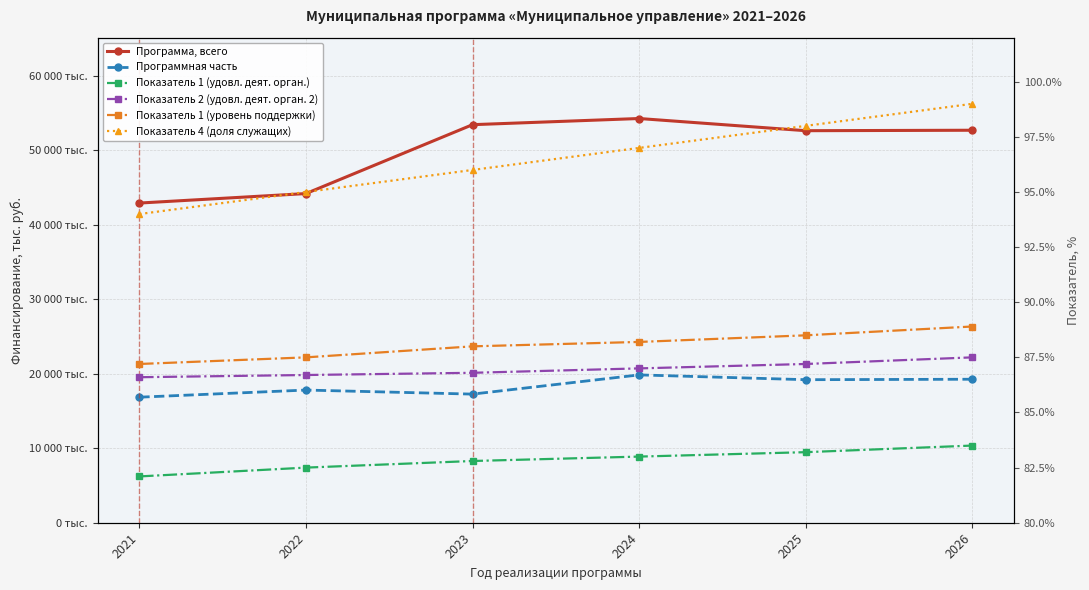

True or false: Показатель 1 (уровень поддержки) and Показатель 2 (удовл. деят. орган. 2) intersect in this chart.

False